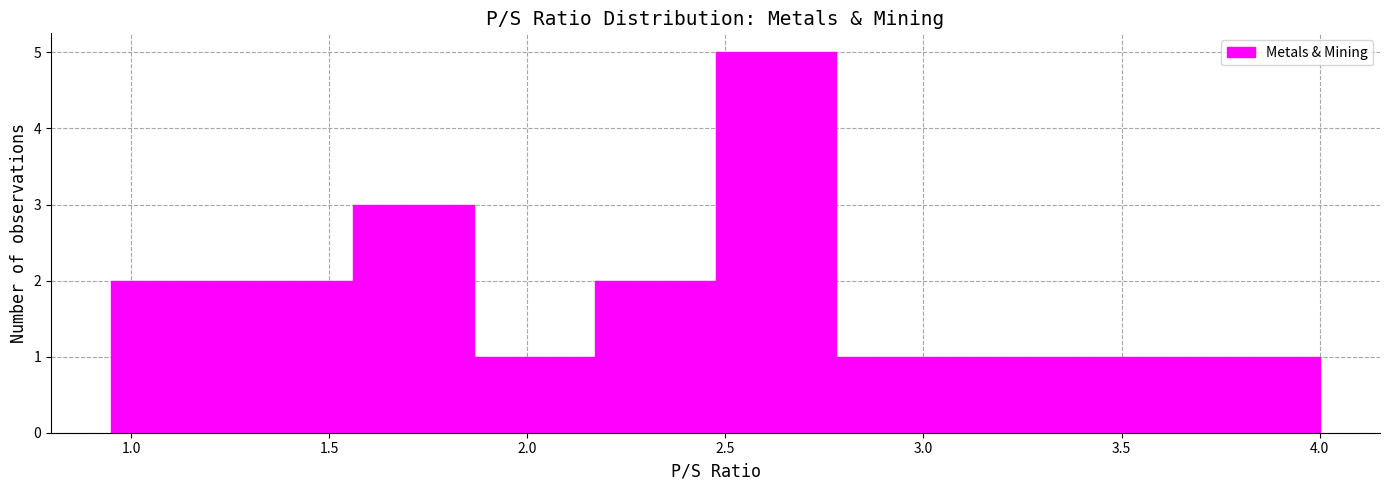

How tall is the bar that spans 2.170 to 2.475 on the x-axis? Neither the bar edges nor the heights are printed on the chart, so give them approximately, as read against the axes.

2